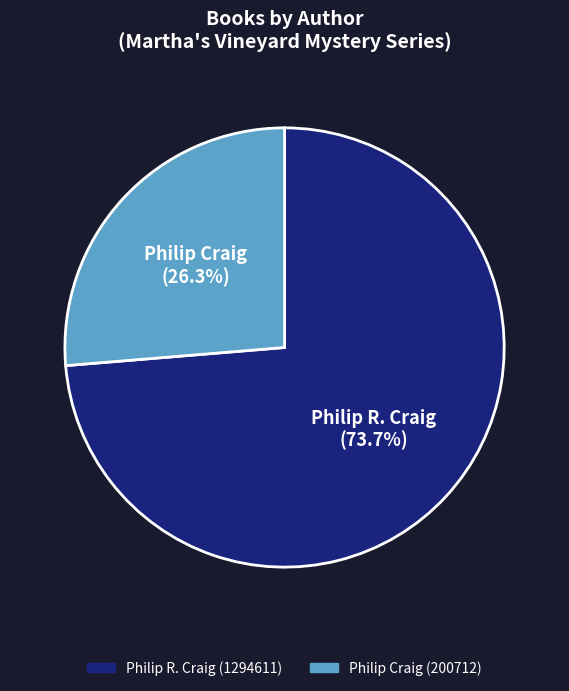

To the nearest percent, what is the difference between the largest and smallest slice percentages?

47%